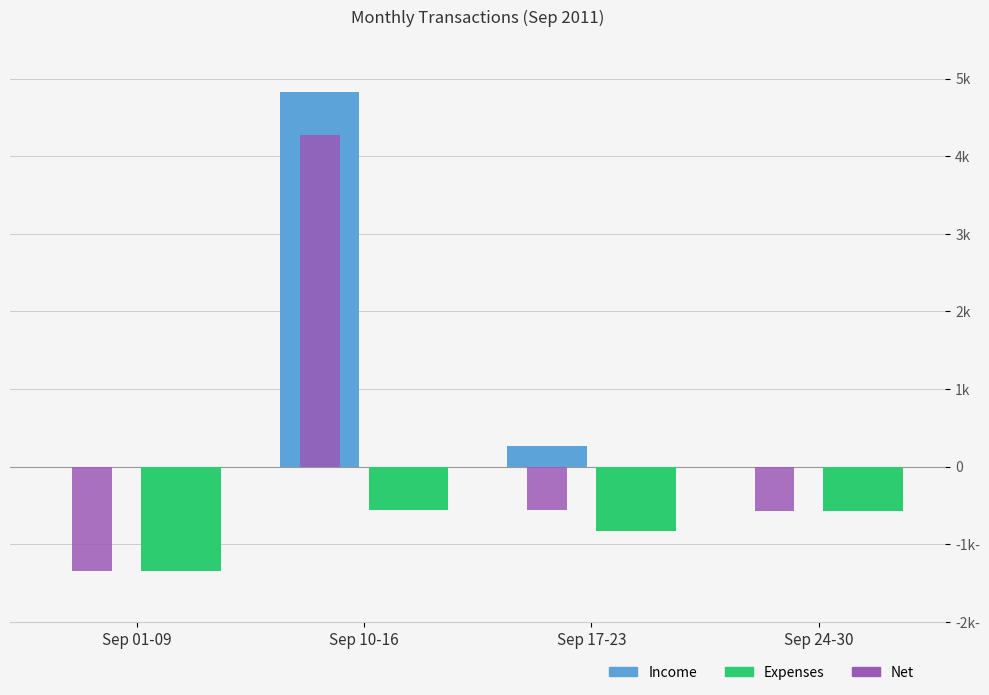

What are all the series names shown in the legend?

Income, Expenses, Net